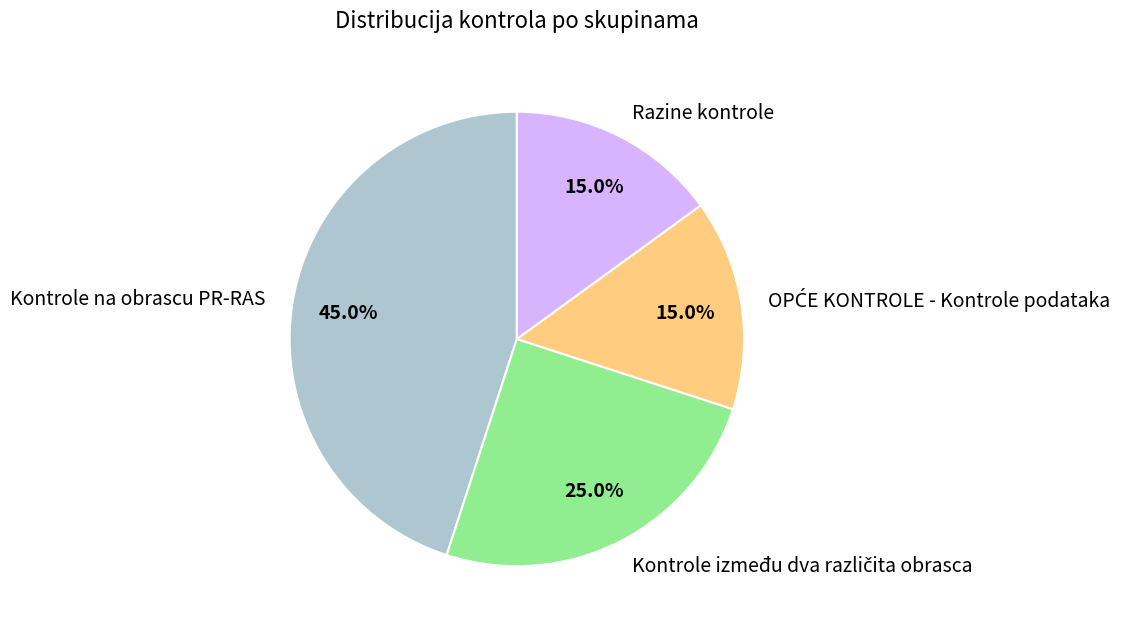

How many segments does this pie chart have?

4